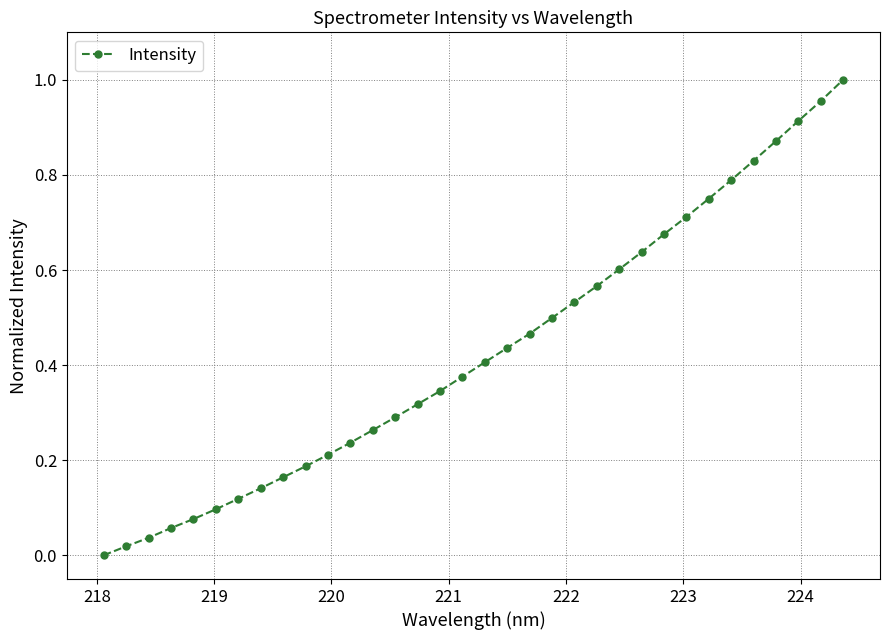

What is the sum of all values?

14.6